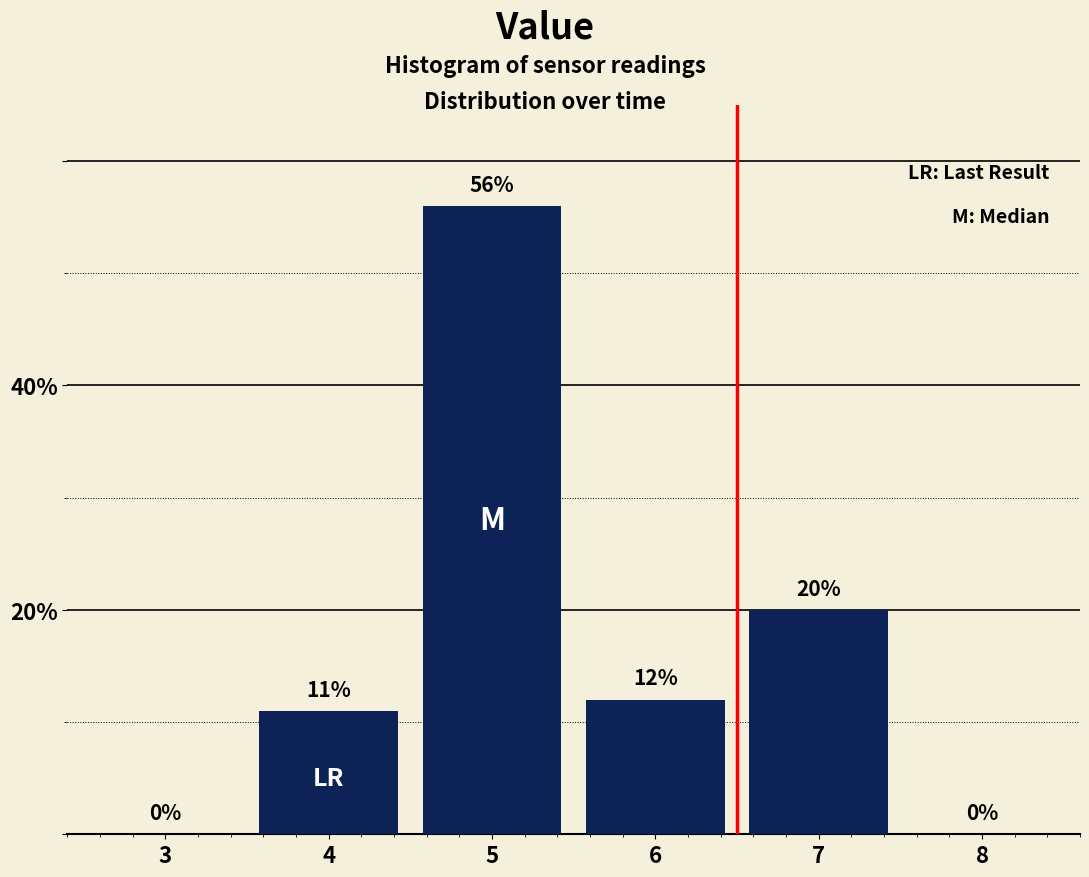

Reading left to right, list all the values displayed in this chart.

3=0	4=11	5=56	6=12	7=20	8=0